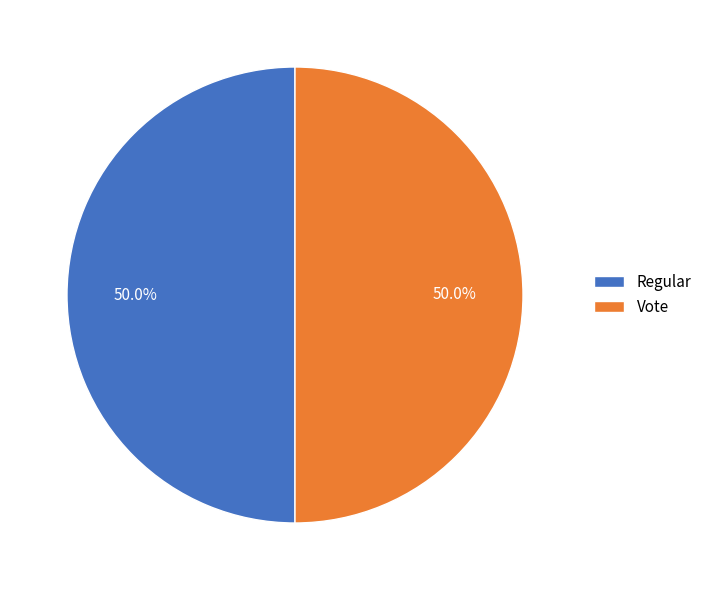

To the nearest percent, what portion does Vote represent?

50%